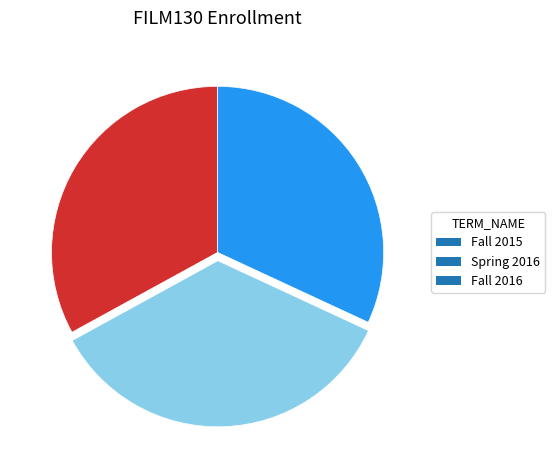

Is the sum of Fall 2016 and Fall 2015 greater than half?

Yes